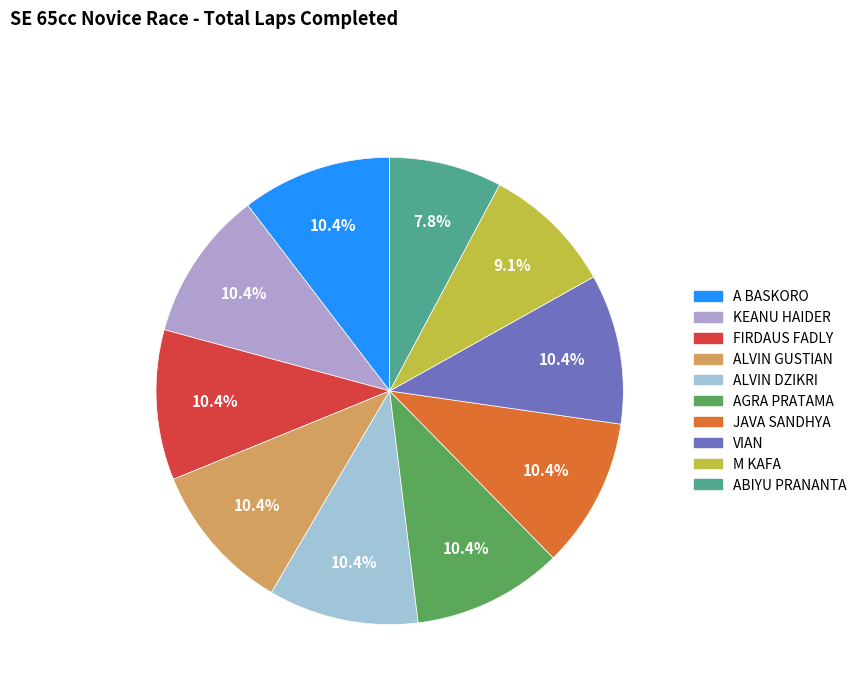

Does any single category account for the majority?

No